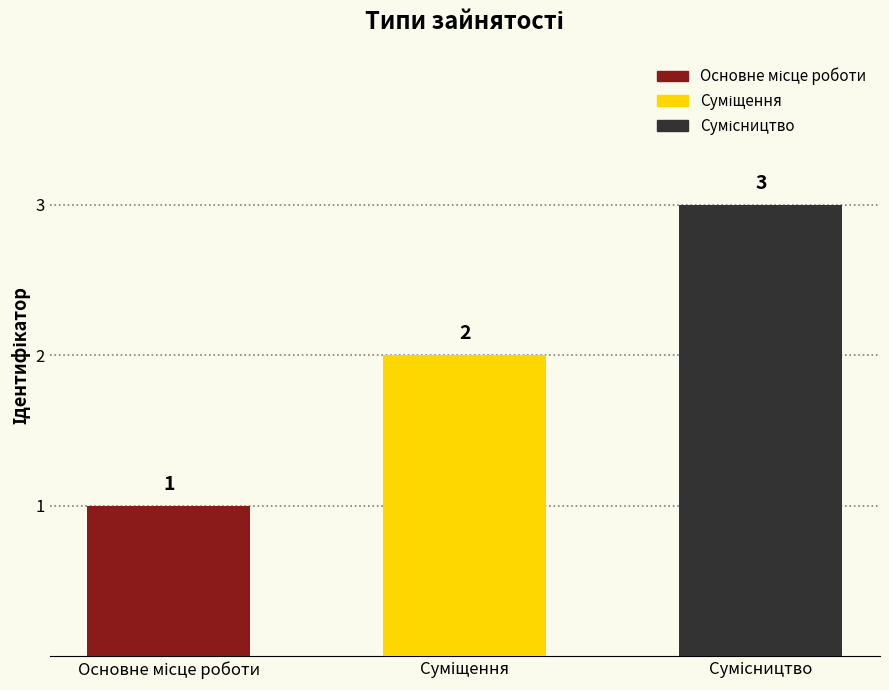

What is the smallest value displayed?

1